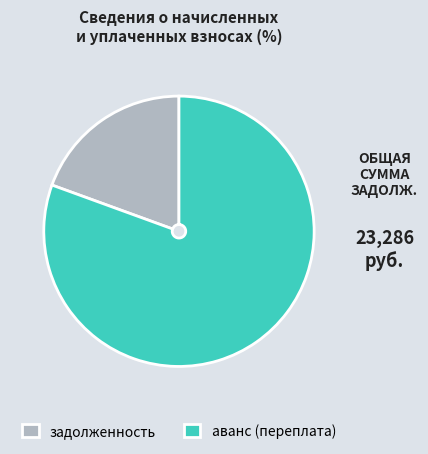

Which category has the smallest portion of the pie?

задолженность